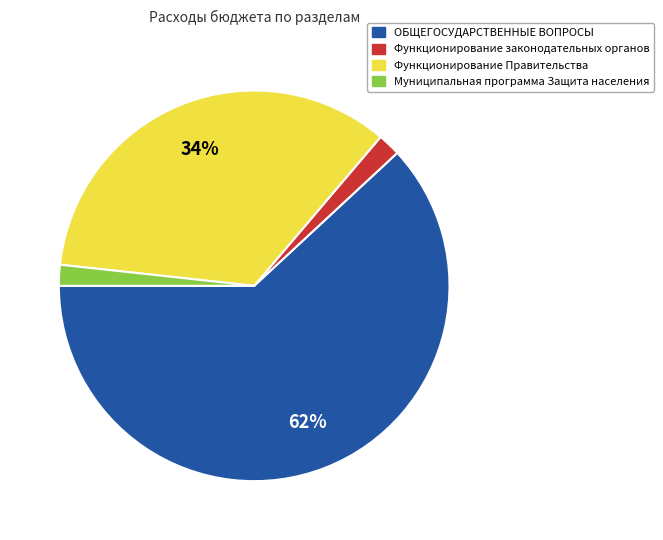

Combined, do Функционирование Правительства and Функционирование законодательных органов account for over 50%?

No